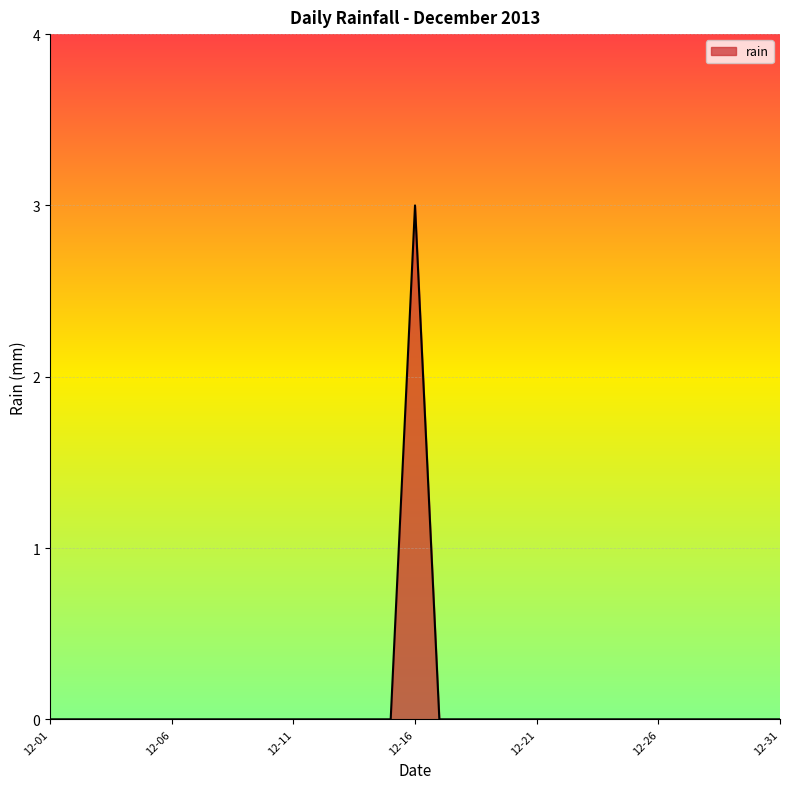

What is the maximum value shown in the chart?

3